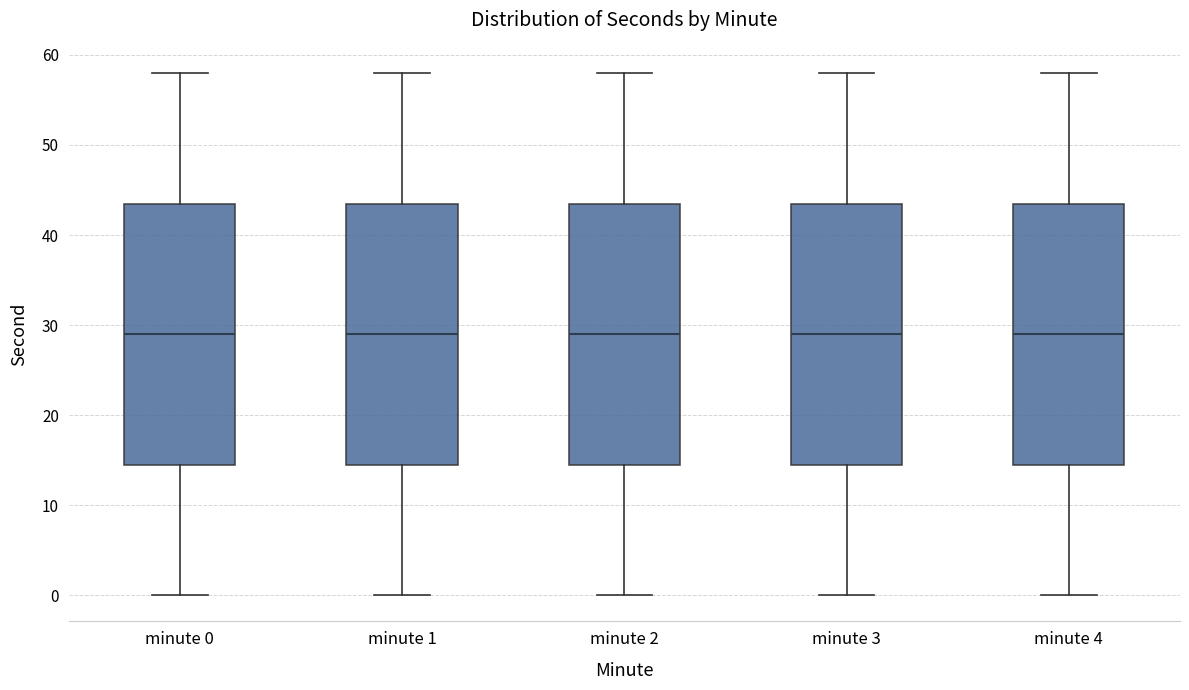

Reading left to right, transcribe this box plot: for each box, give where its median line is, the range the box spans, and where its two whiskers end, as read against the y-axis. The values are not printed on the chart, so give them approximately, as read against the axis.

minute 0: median 29, box 15 to 44, whiskers 0 to 58
minute 1: median 29, box 15 to 44, whiskers 0 to 58
minute 2: median 29, box 15 to 44, whiskers 0 to 58
minute 3: median 29, box 15 to 44, whiskers 0 to 58
minute 4: median 29, box 15 to 44, whiskers 0 to 58